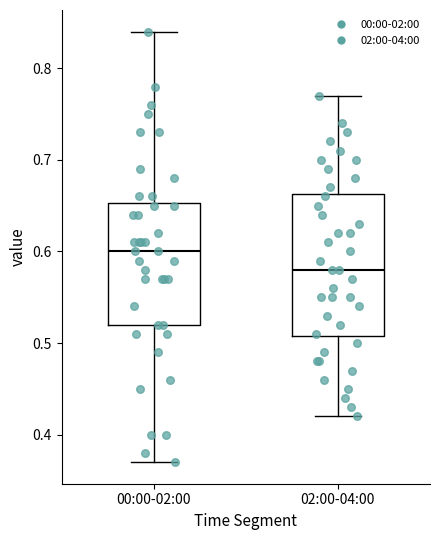

Comparing the boxes themselves (not the whiskers), which one is the tallest?

02:00-04:00